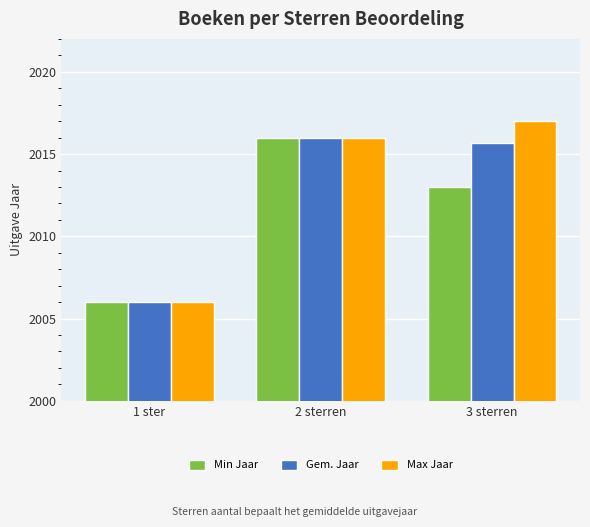

What is the value of the Max Jaar bar at the 1st from the left?

2006.0